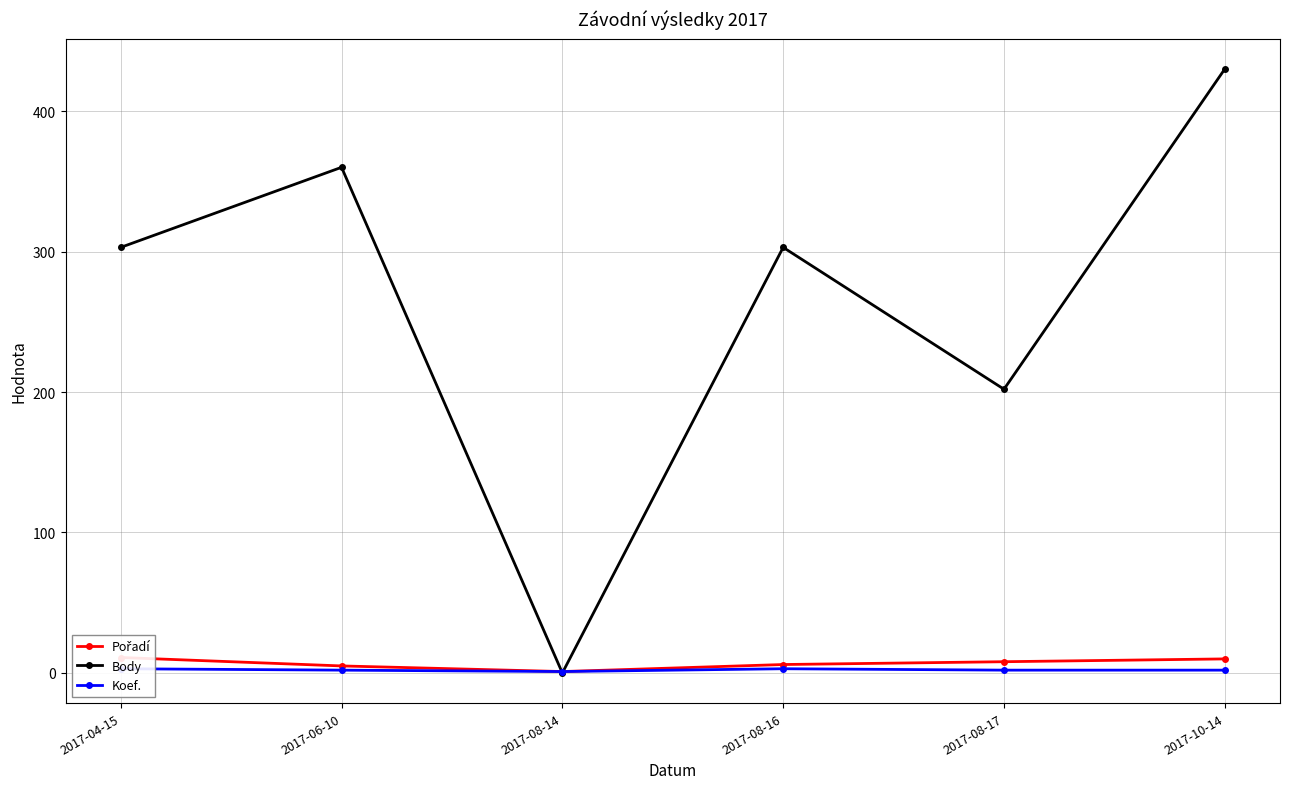

Reading left to right, extract all data points from this chart.

Pořadí: 11	5	1	6	8	10
Body: 303	360	0	303	202	430
Koef.: 3	2	1	3	2	2